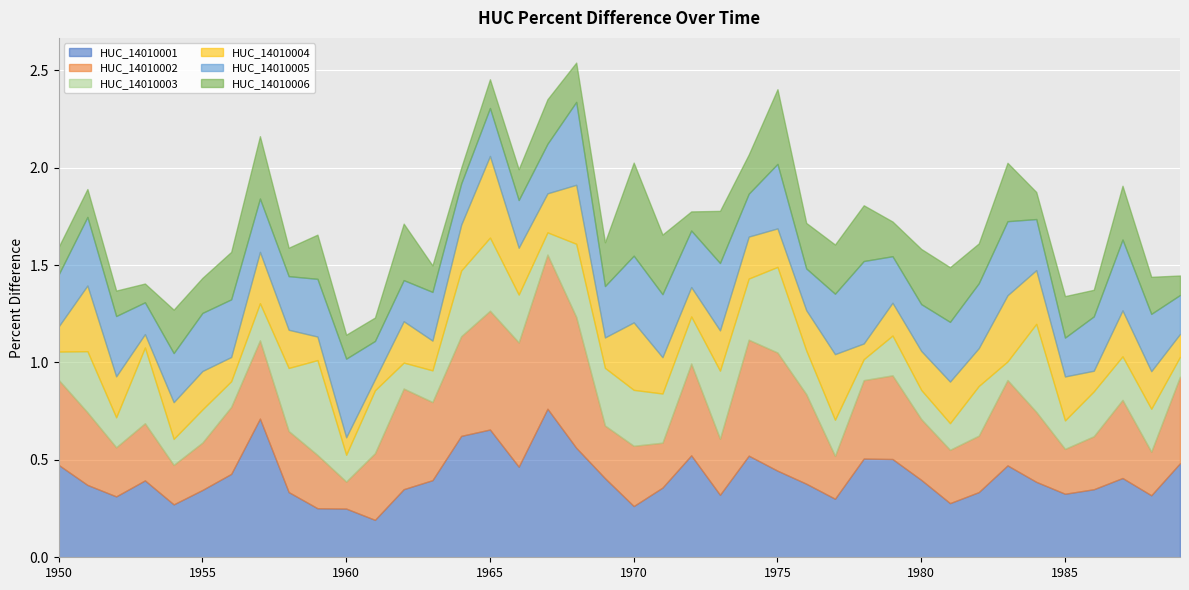

Where do HUC_14010006 and HUC_14010005 first cross each other?

1956 and 1957